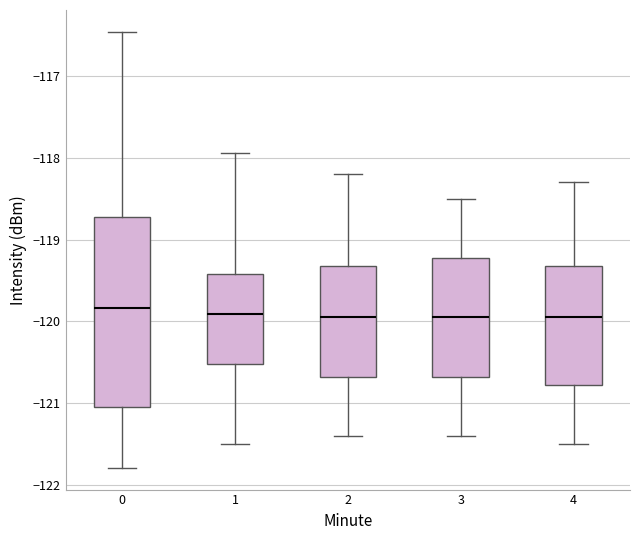

Which box is the tallest, from its lower edge to its upper edge?

0